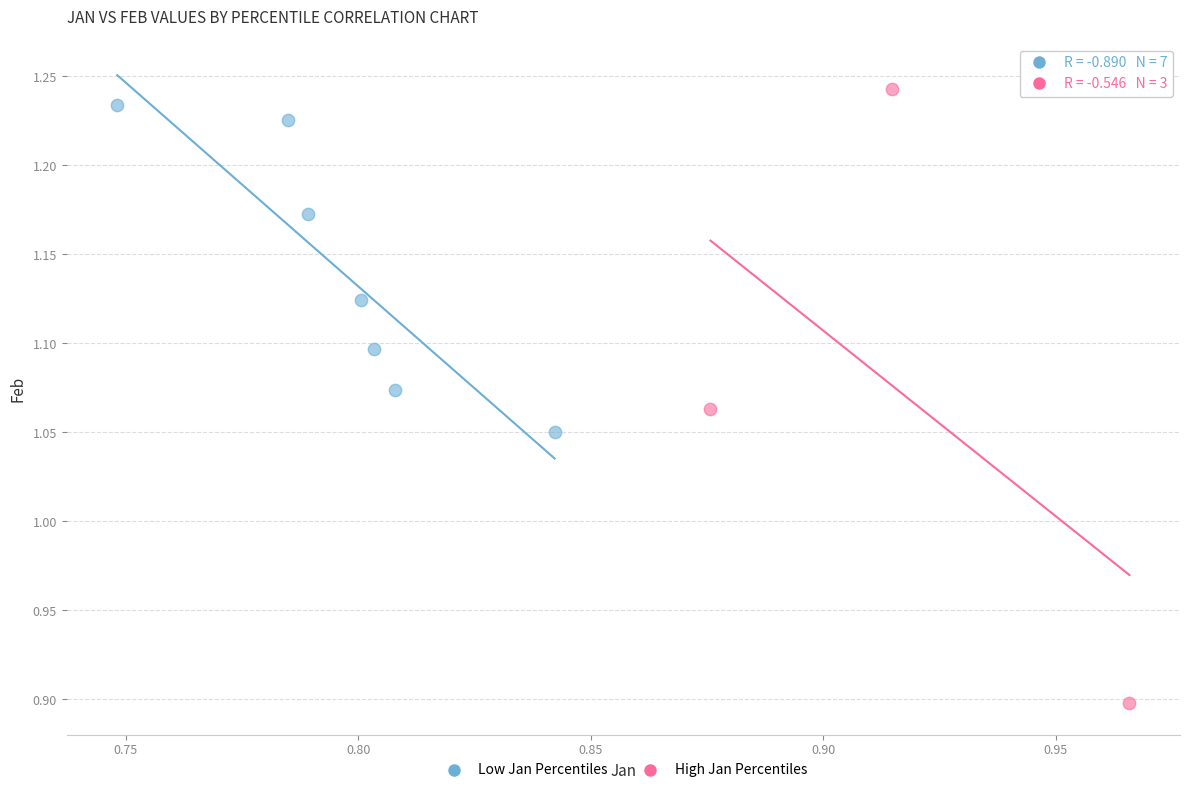

What are all the series names shown in the legend?

Low Jan Percentiles, High Jan Percentiles